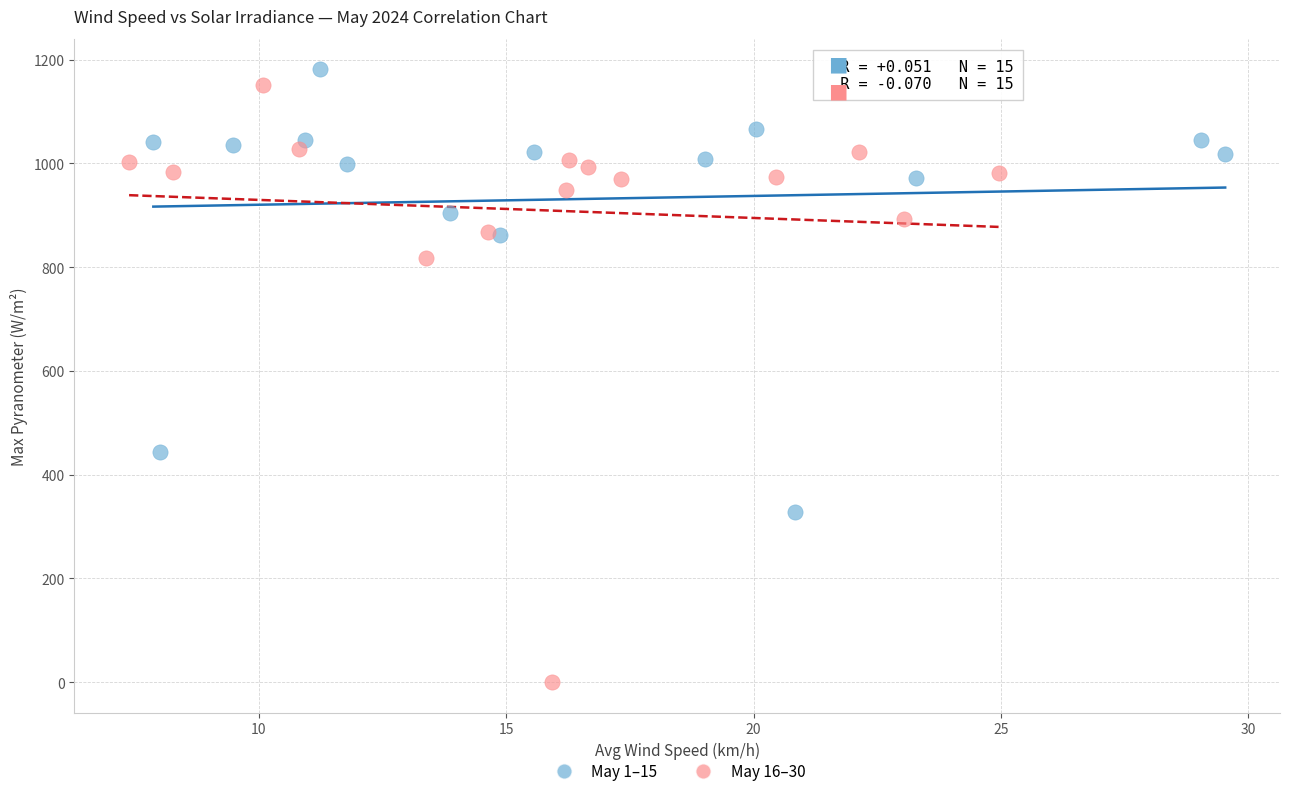

Which series contains the lowest Y value?

May 16–30